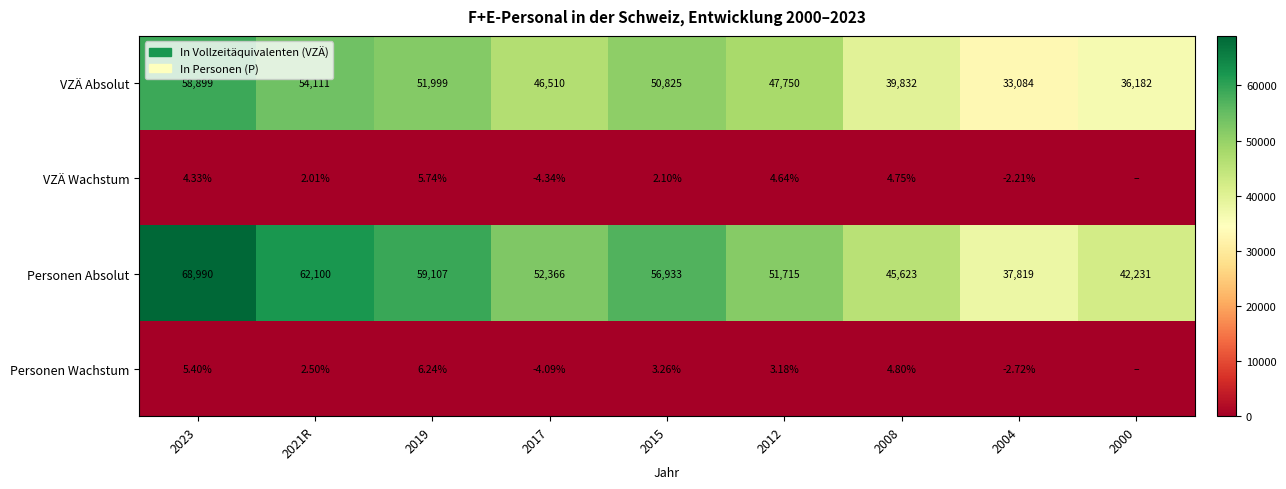

Is the value of VZÄ Absolut at 2000 greater than the value of Personen Absolut at 2023?

No